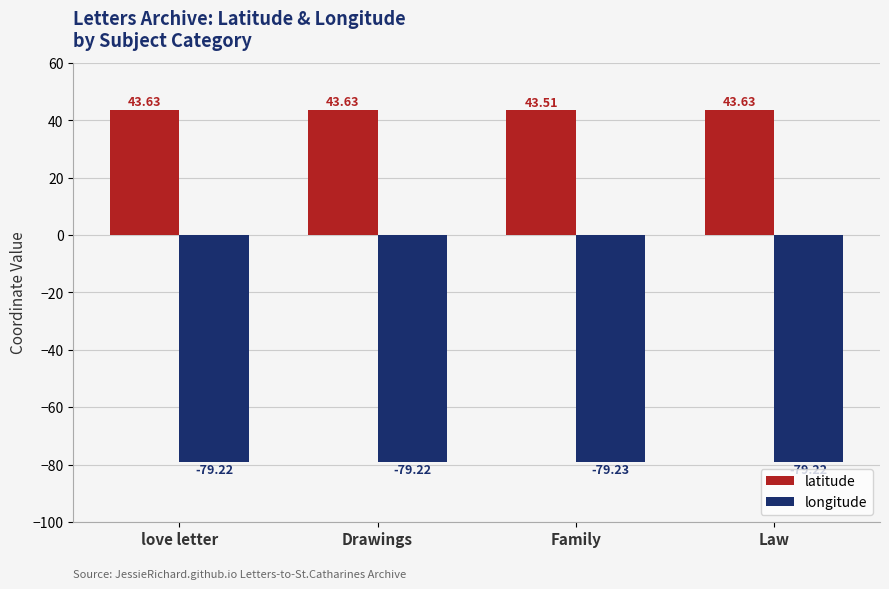

What is the total value across all series at Law?

-35.6